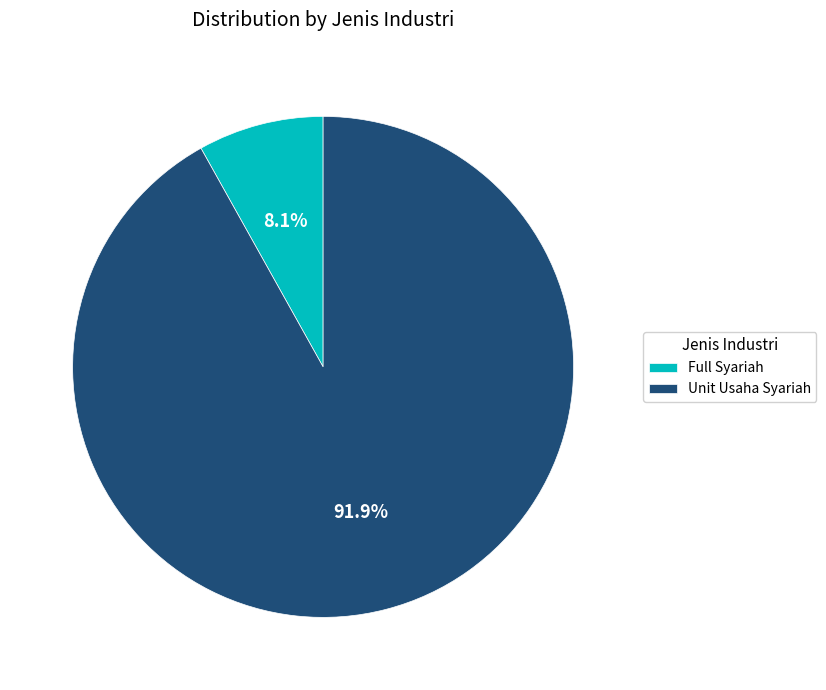

What percentage do Unit Usaha Syariah and Full Syariah together represent?

100.0%